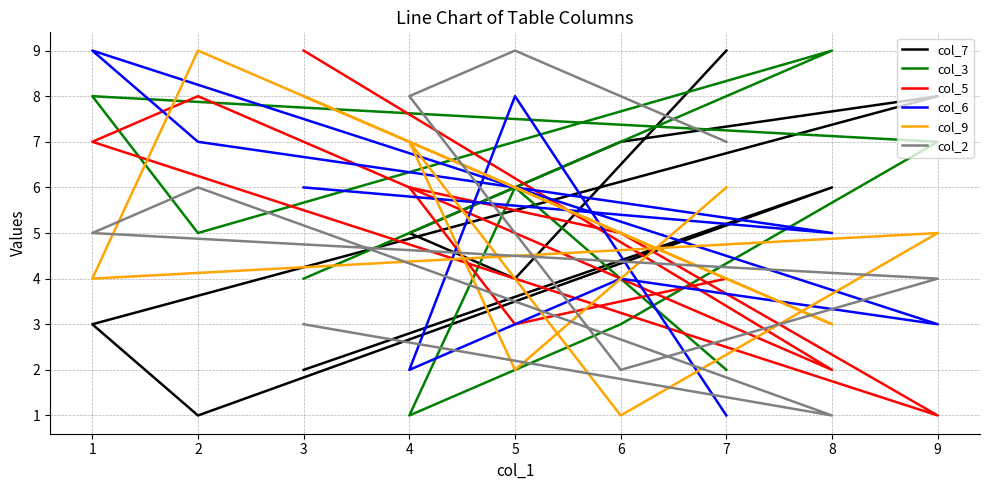

True or false: col_7 has a value of 2 at 5.

False